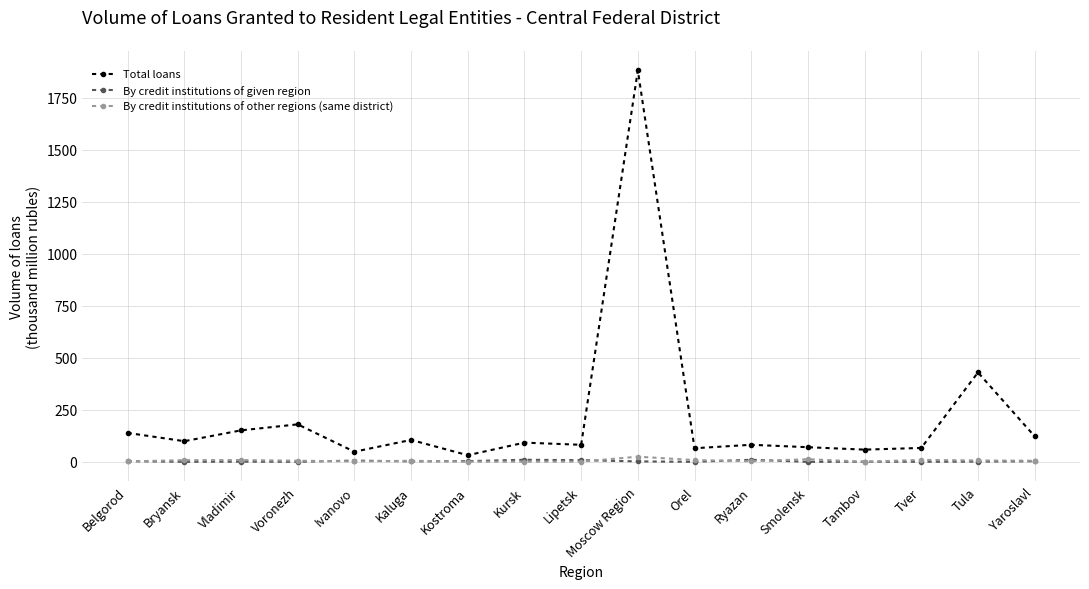

Which category has the lowest value in the Total loans series?

Kostroma